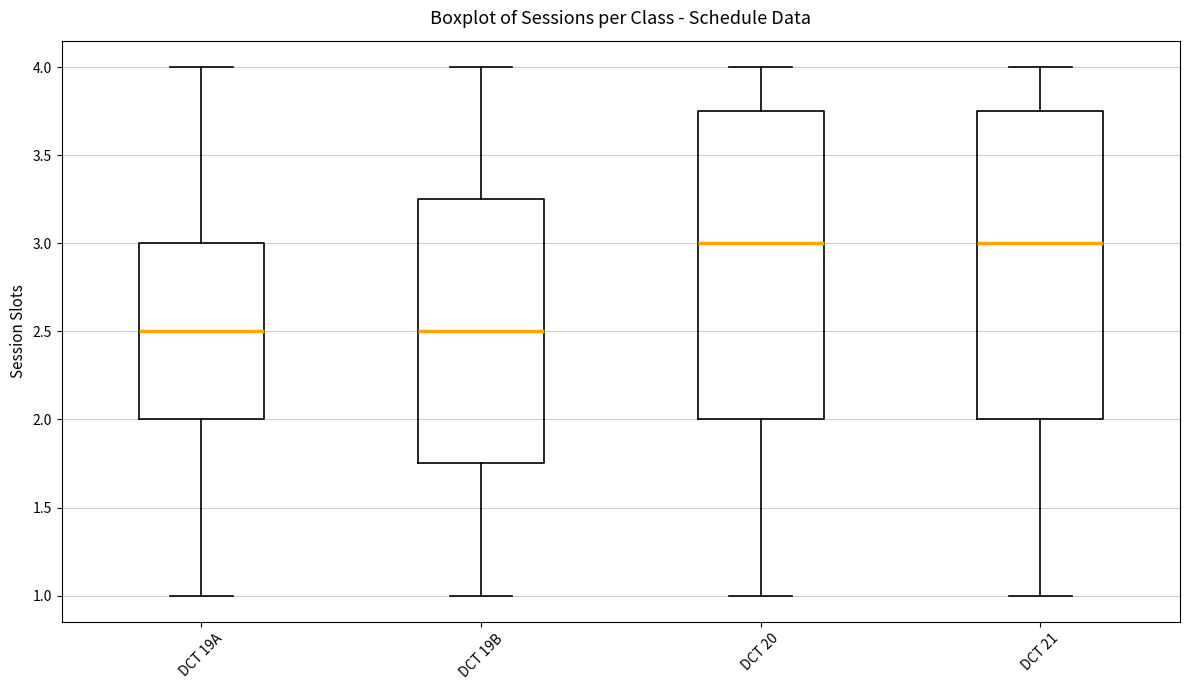

Reading left to right, read every box against the y-axis: the position of its median line, the range the box covers, and the ends of its whiskers. The values are not printed on the chart, so give them approximately, as read against the axis.

DCT 19A: median 2.50, box 2.00 to 3.00, whiskers 1.00 to 4.00
DCT 19B: median 2.50, box 1.75 to 3.25, whiskers 1.00 to 4.00
DCT 20: median 3.00, box 2.00 to 3.75, whiskers 1.00 to 4.00
DCT 21: median 3.00, box 2.00 to 3.75, whiskers 1.00 to 4.00